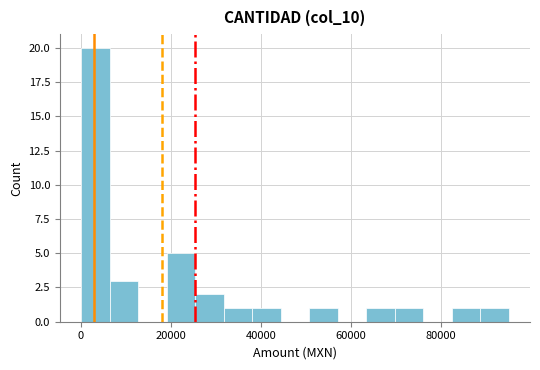

Around what value on the x-axis is the tallest bar? Give the approximate position of its centre, as read against the axis.

4000